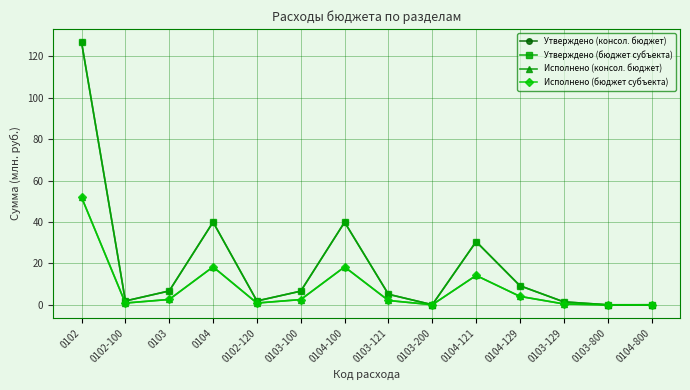

True or false: Утверждено (бюджет субъекта) and Исполнено (бюджет субъекта) cross at least once.

False